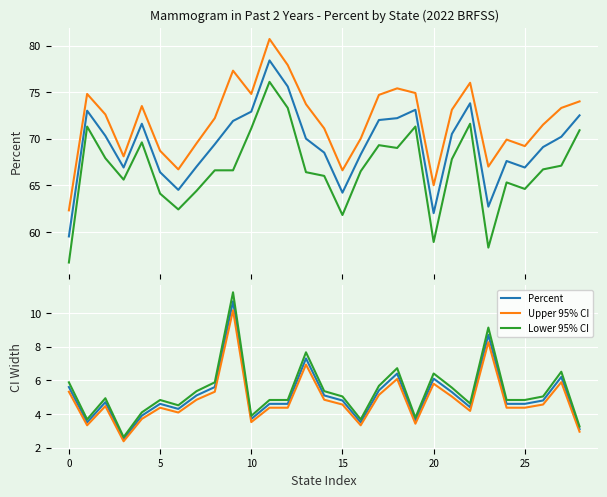

True or false: Upper 95% CI has a value of 3.4 at 19.

True